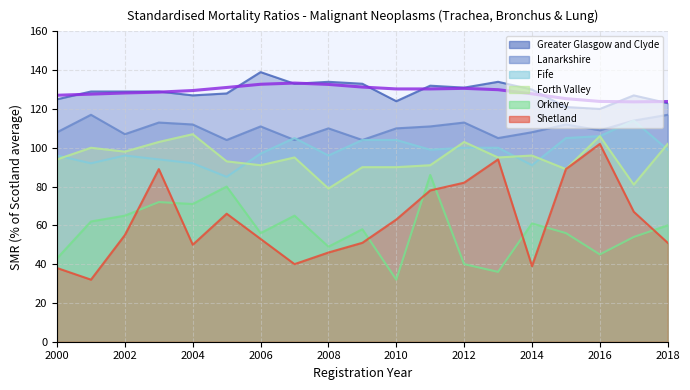

Where is the first local maximum for Greater Glasgow and Clyde?

2006